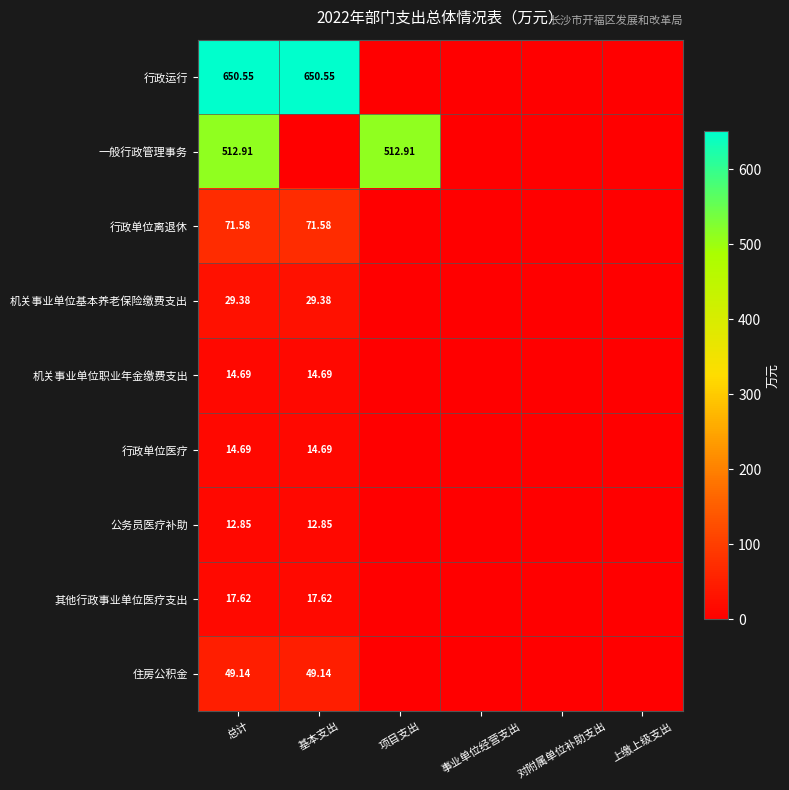

Which has a higher value, 事业单位经营支出 or 上缴上级支出?

事业单位经营支出